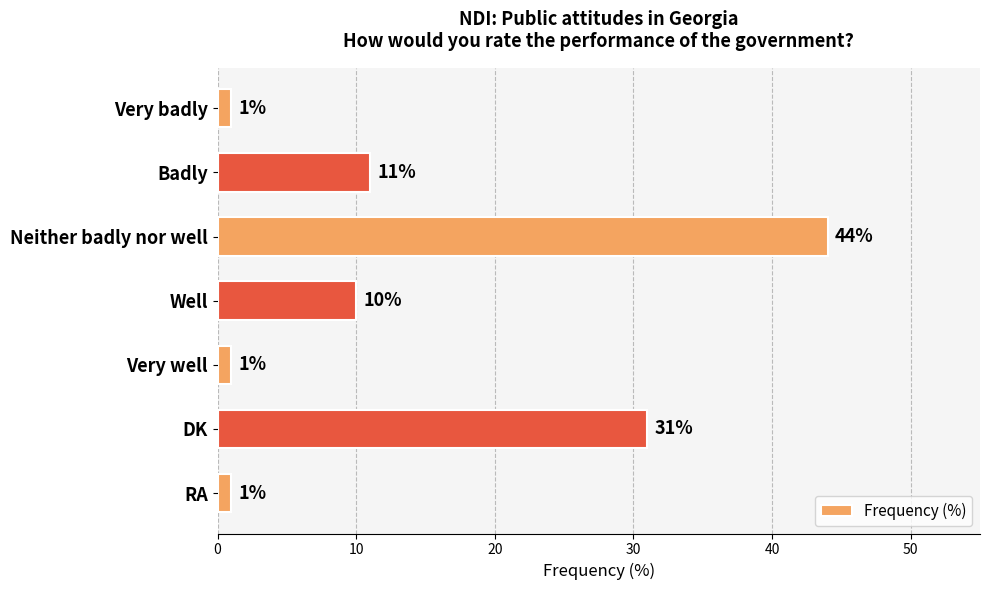

The value at Neither badly nor well is 73. True or false?

False